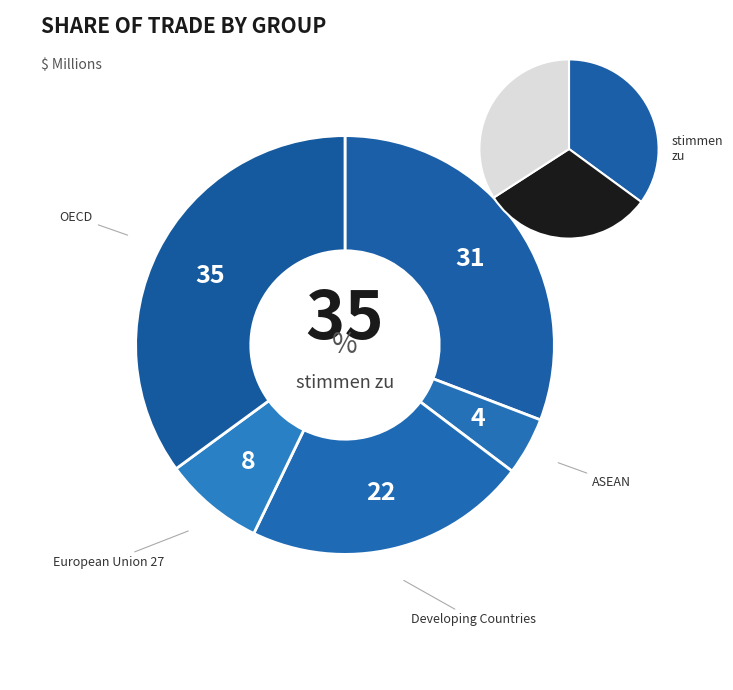

To the nearest percent, what is the combined percentage of Least Developed Countries and ASEAN?

4%